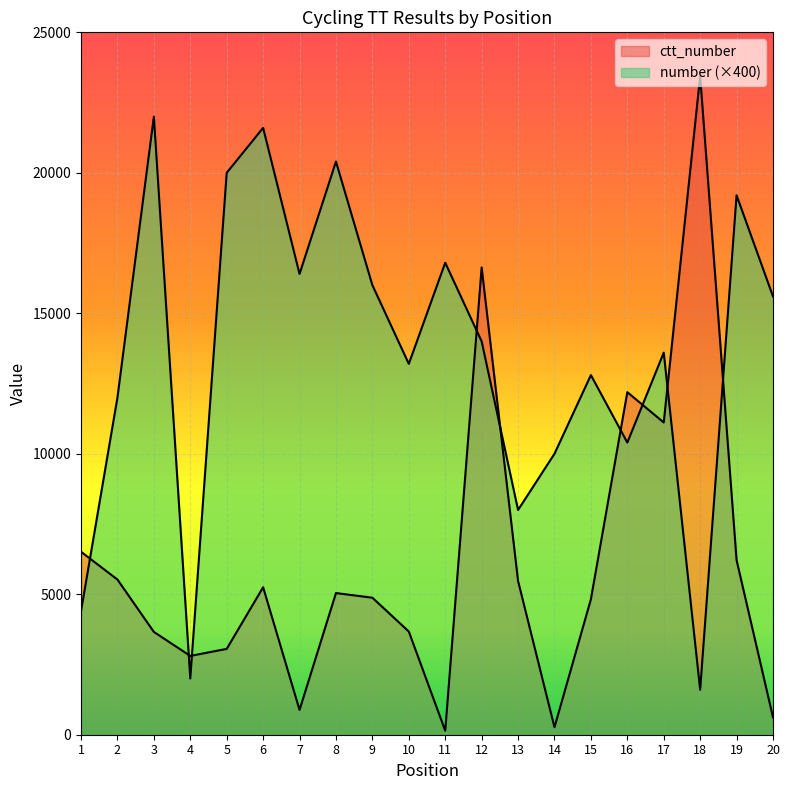

Reading left to right, list all the values displayed in this chart.

number: 1=4400	2=12000	3=22000	4=2000	5=20000	6=21600	7=16400	8=20400	9=16000	10=13200	11=16800	12=14000	13=8000	14=10000	15=12800	16=10400	17=13600	18=1600	19=19200	20=15600
ctt_number: 1=6512	2=5523	3=3659	4=2804	5=3055	6=5249	7=882	8=5042	9=4876	10=3673	11=143	12=16631	13=5473	14=266	15=4823	16=12192	17=11114	18=23444	19=6213	20=619